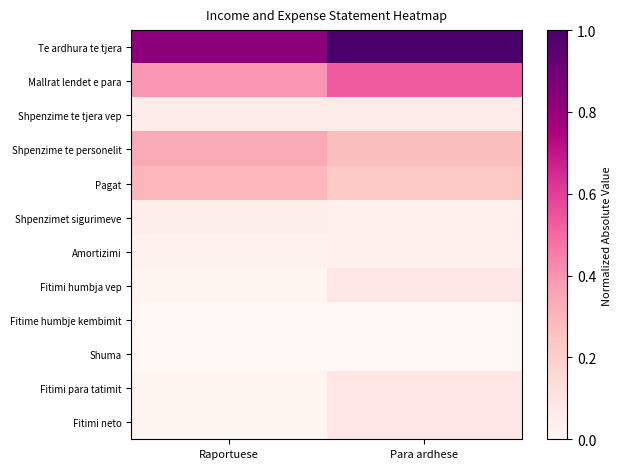

Which series changed the most between Raportuese and Para ardhese?

Te ardhura te tjera